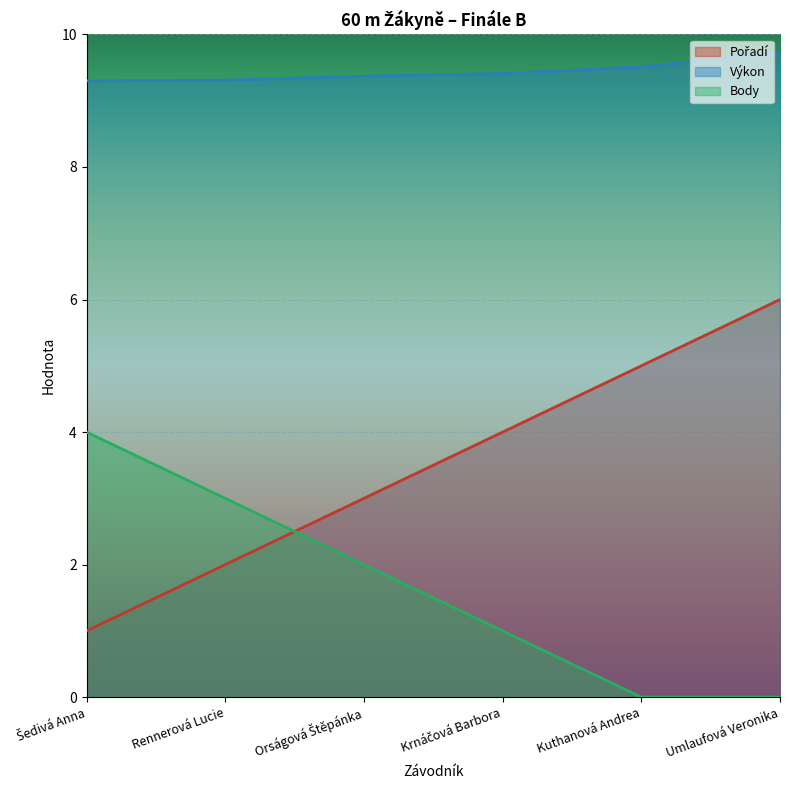

How many lines are shown in the chart?

3